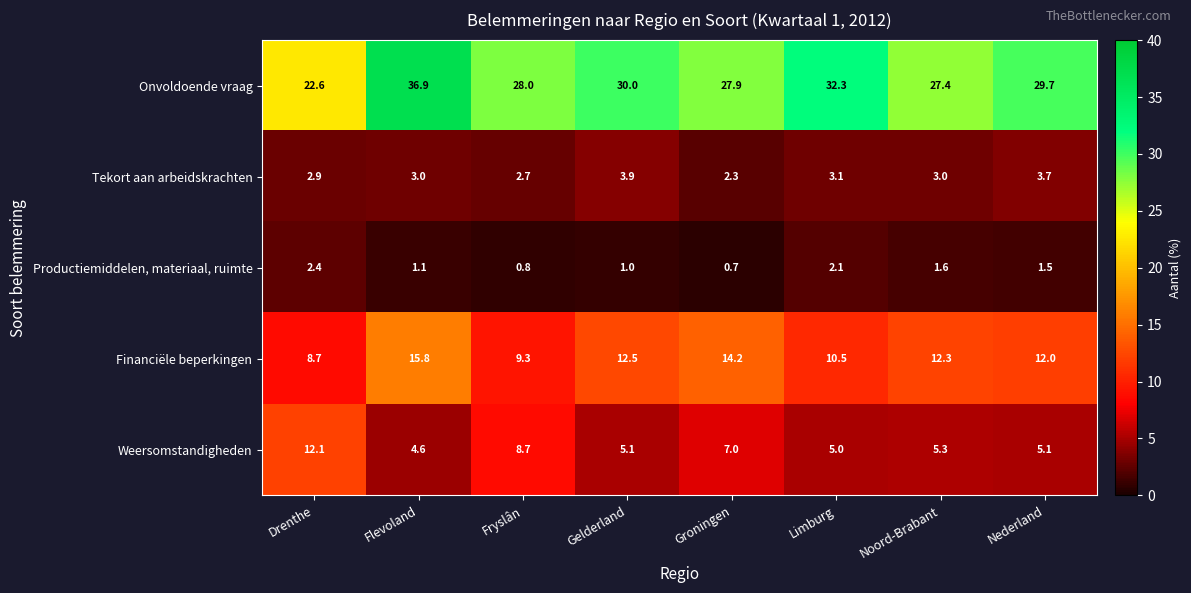

Between Drenthe and Noord-Brabant, which series saw the biggest shift?

Weersomstandigheden